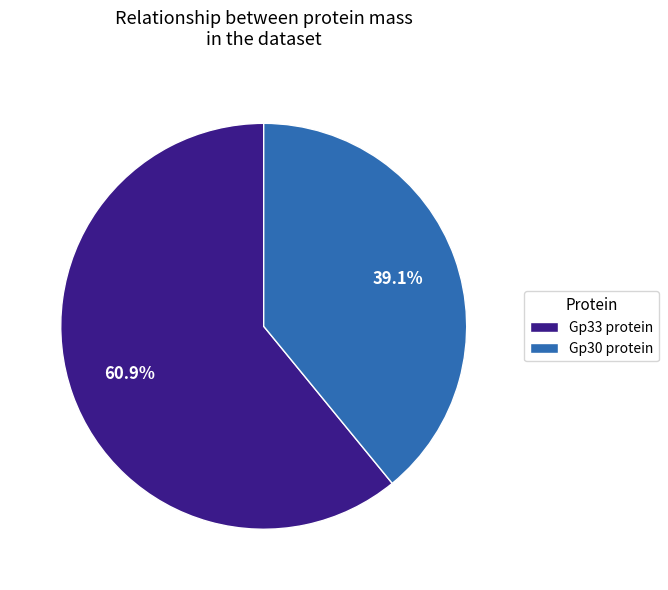

To the nearest percent, what is the average slice percentage?

50%